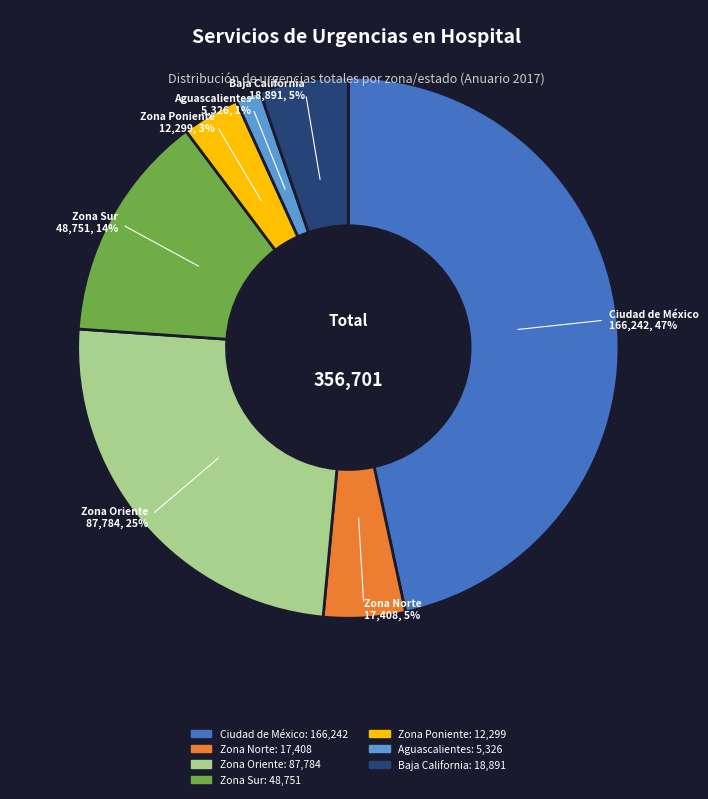

The Zona Sur slice represents 3% of the pie. True or false?

False